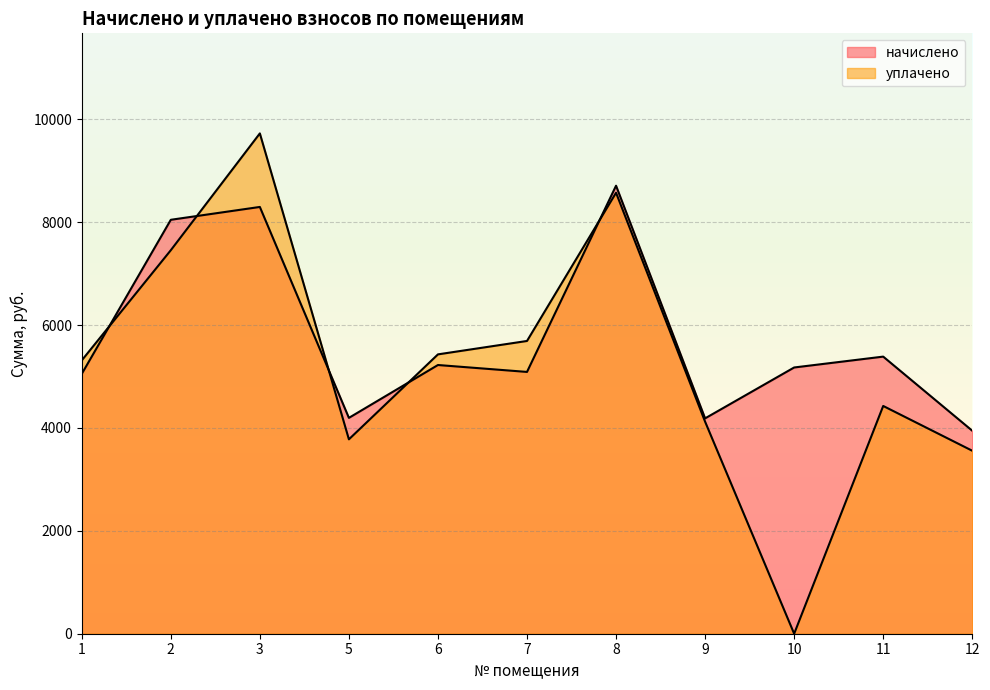

Where do уплачено and начислено first cross each other?

1 and 2